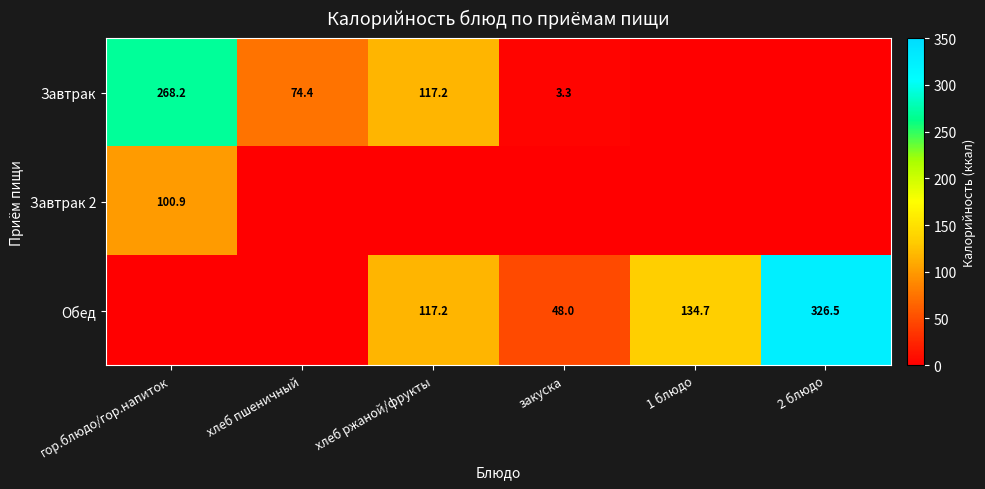

Which has a higher value, хлеб пшеничный or 1 блюдо?

хлеб пшеничный